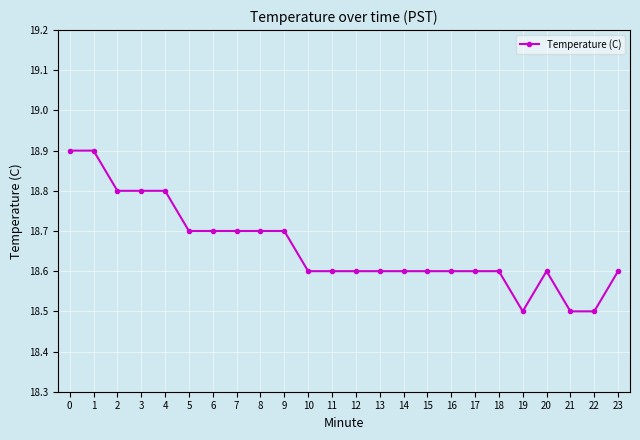

The value at 17 is 31.4. True or false?

False